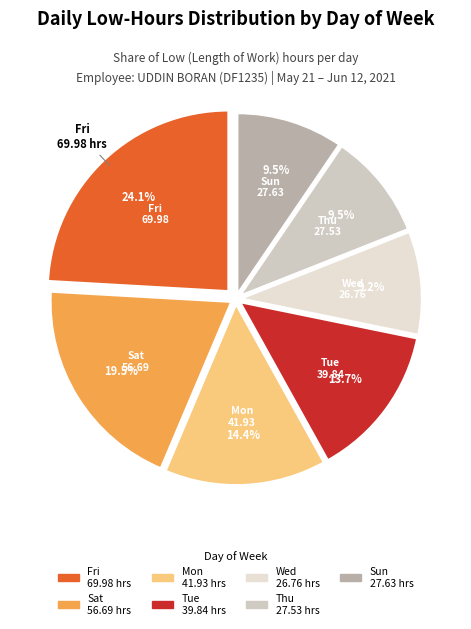

How many slices are in this pie chart?

7